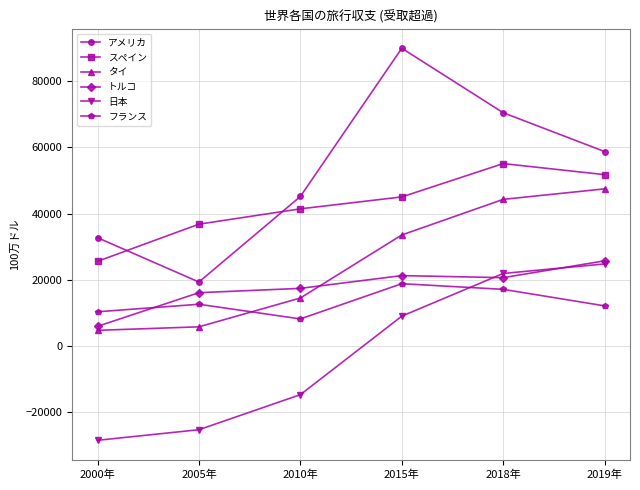

Rank the categories by 日本 value from lowest to highest.

2000年, 2005年, 2010年, 2015年, 2018年, 2019年